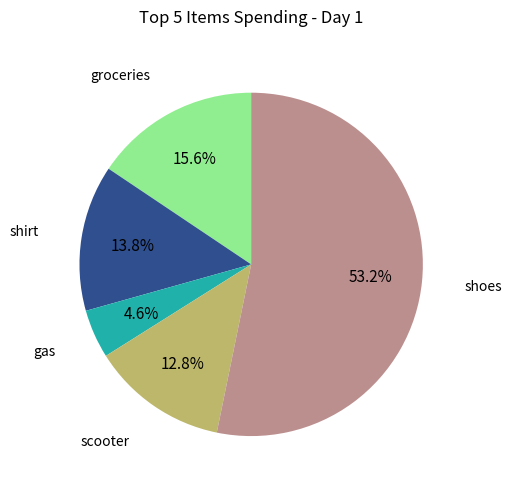

To the nearest percent, what percentage of the pie is shirt?

14%